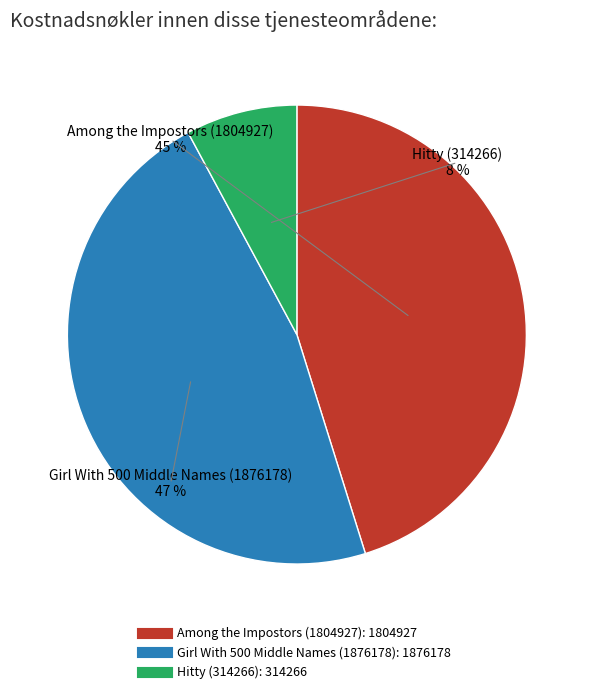

Is there any slice that represents more than half of the pie?

No